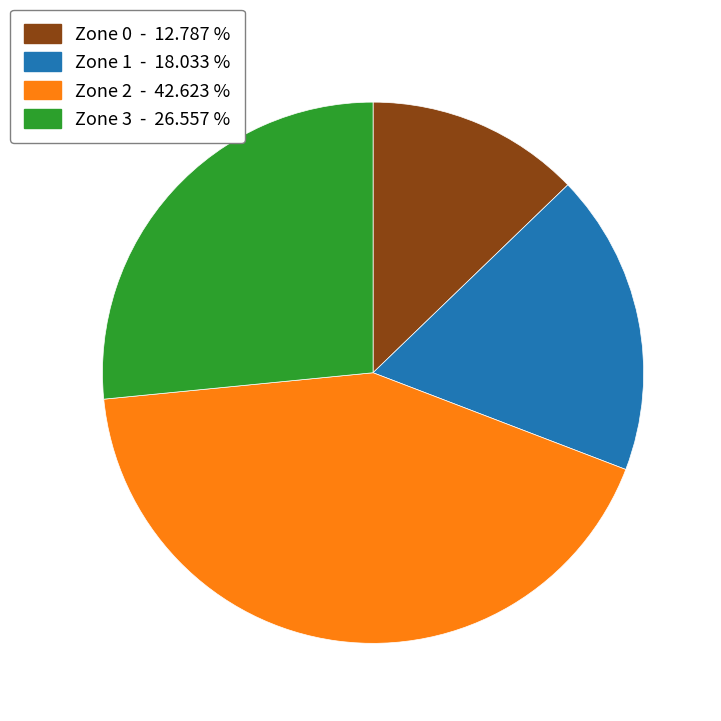

Does Zone 2 represent more than half of the total?

No